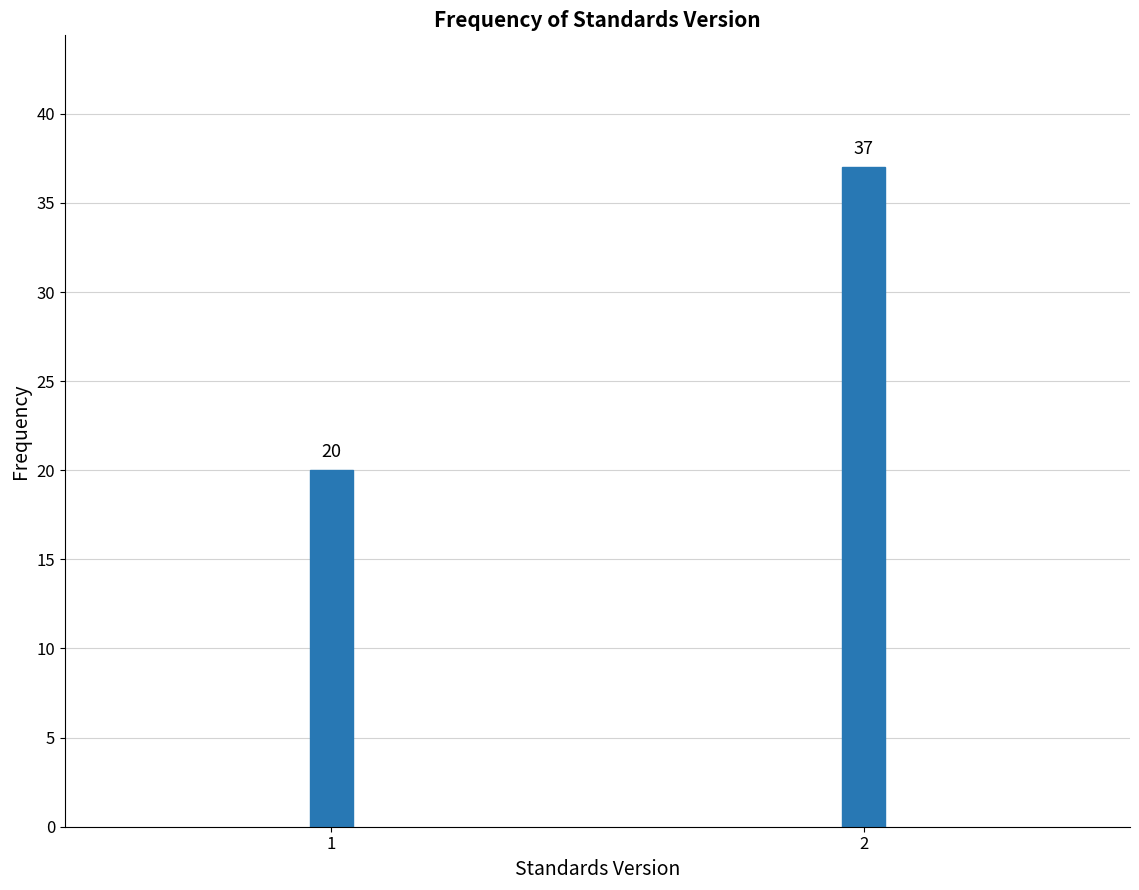

Reading right to left, list all the values displayed in this chart.

2=37	1=20